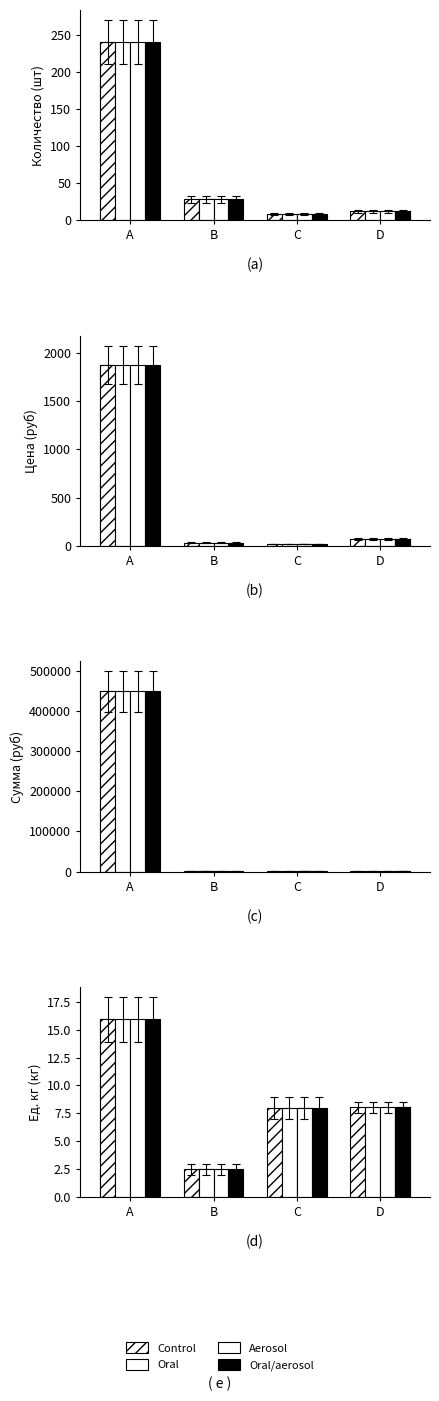

Count the number of categories in the chart.

4